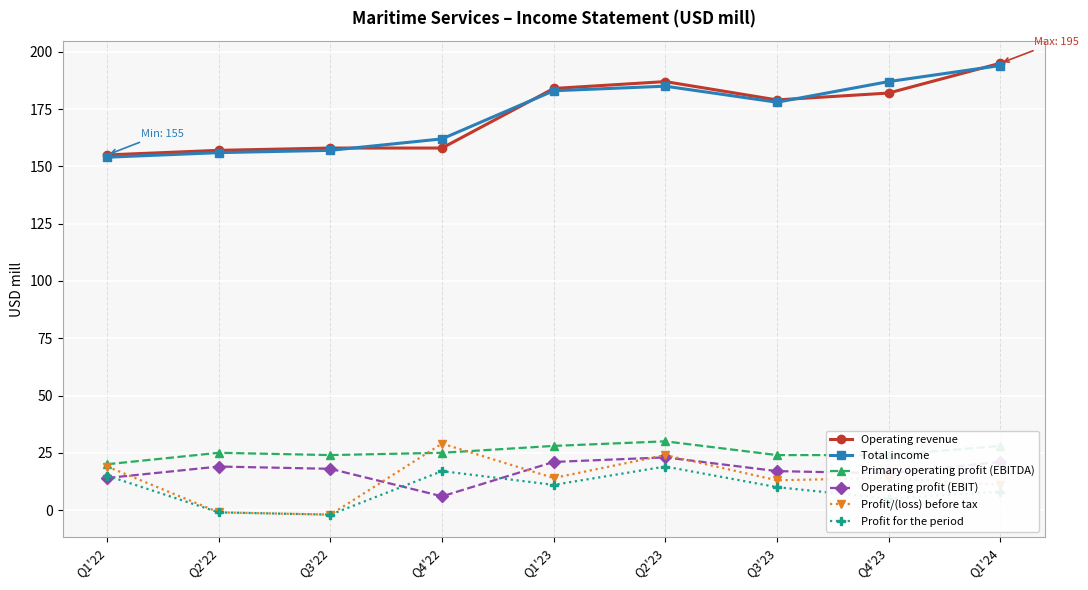

What is the greatest value displayed?

195